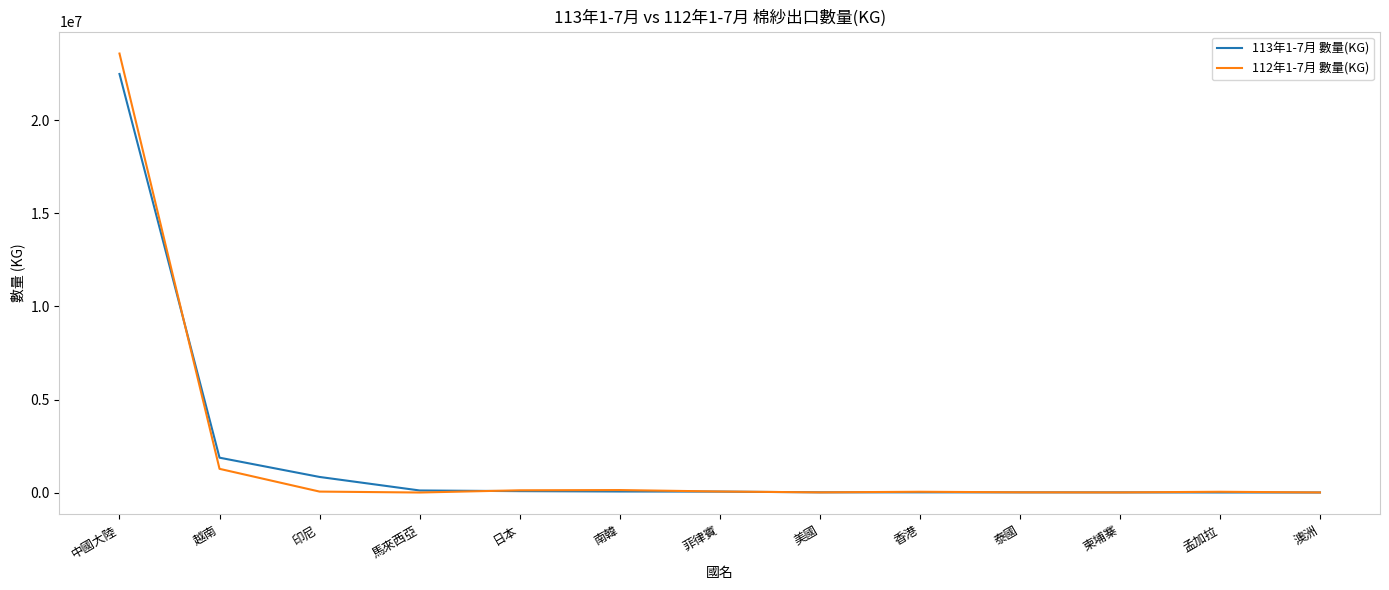

Does the chart display data point markers on the line(s)?

No